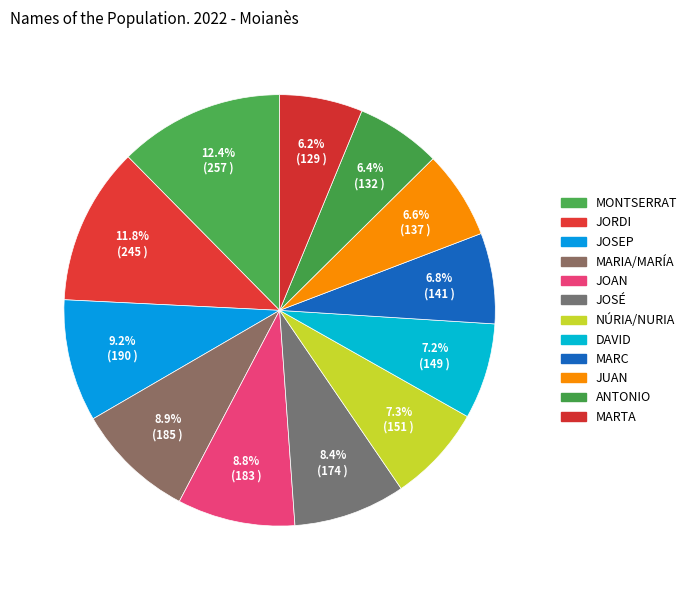

Rank the categories by value from lowest to highest.

MARTA, ANTONIO, JUAN, MARC, DAVID, NÚRIA/NURIA, JOSÉ, JOAN, MARIA/MARÍA, JOSEP, JORDI, MONTSERRAT